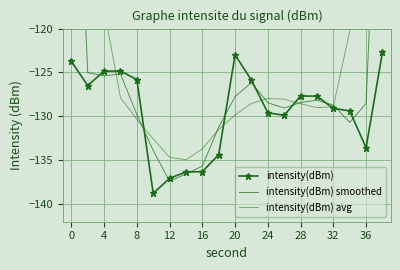

True or false: intensity(dBm) has a value of -52.2 at 36.

False